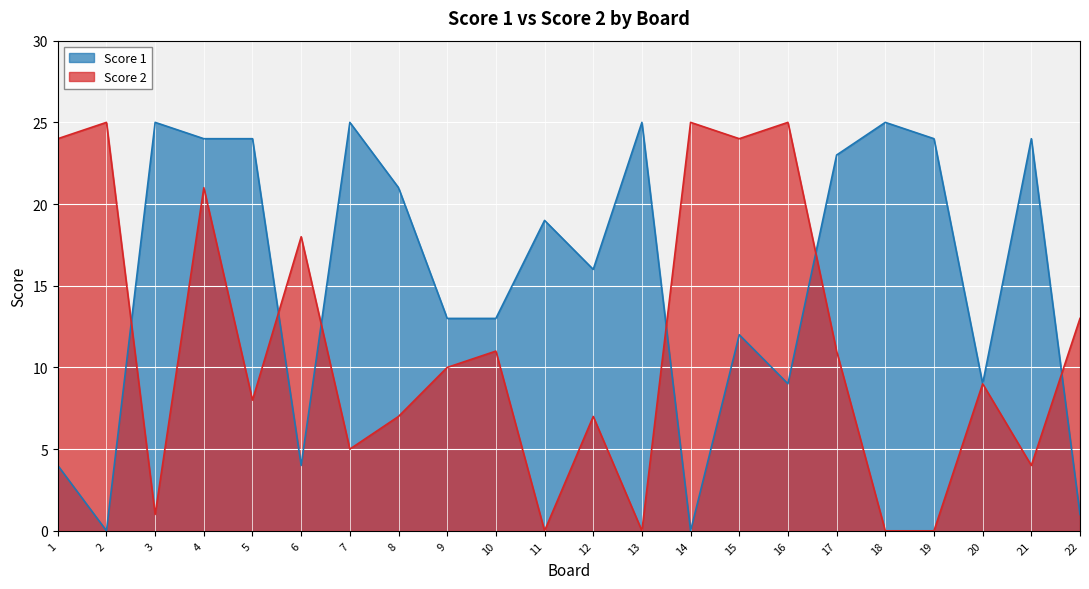

Reading left to right, what are all the values shown in this chart?

Score 1: 4	0	25	24	24	4	25	21	13	13	19	16	25	0	12	9	23	25	24	9	24	1
Score 2: 24	25	1	21	8	18	5	7	10	11	0	7	0	25	24	25	11	0	0	9	4	13